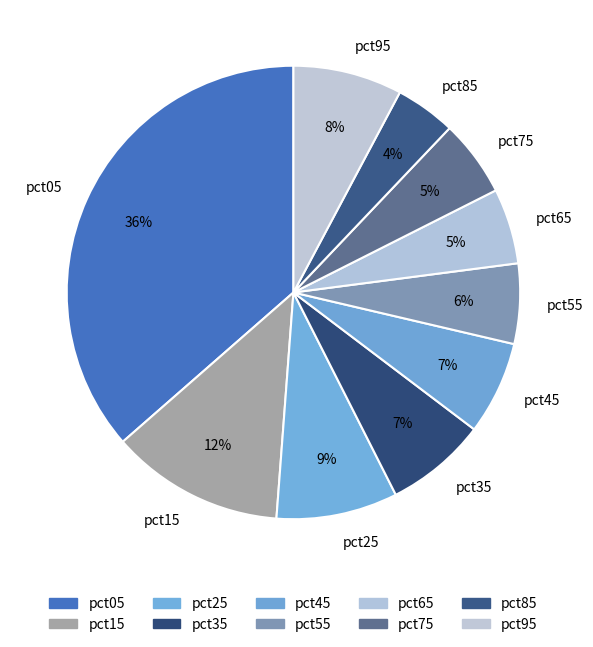

To the nearest percent, what percentage of the pie is pct95?

8%